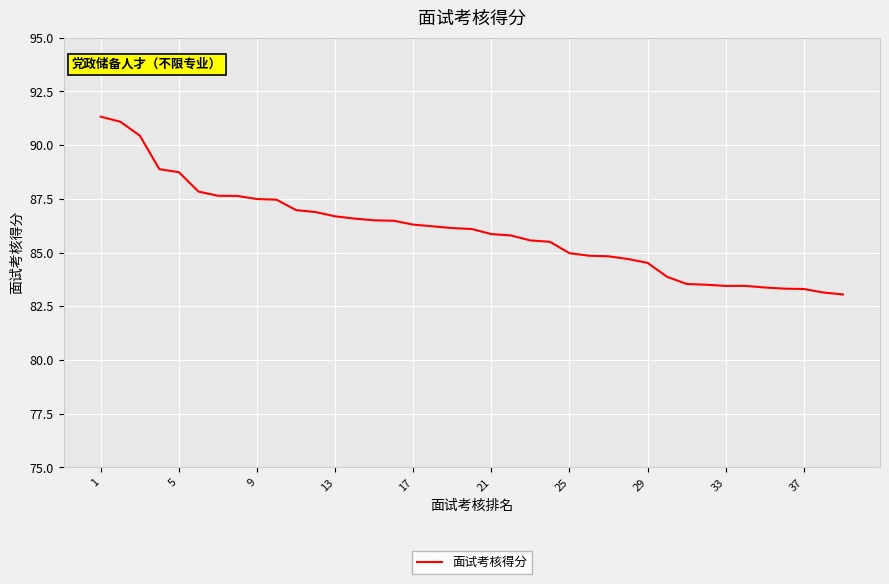

Count the number of data series in this chart.

1